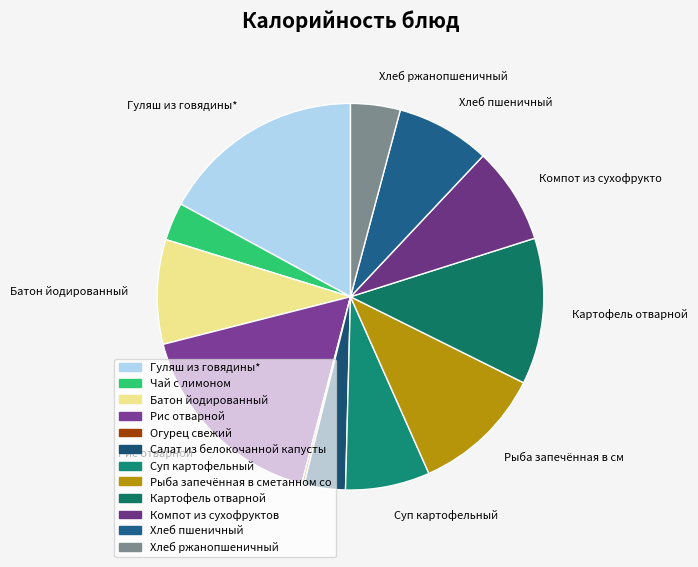

Which slice is the largest?

Гуляш из говядины*